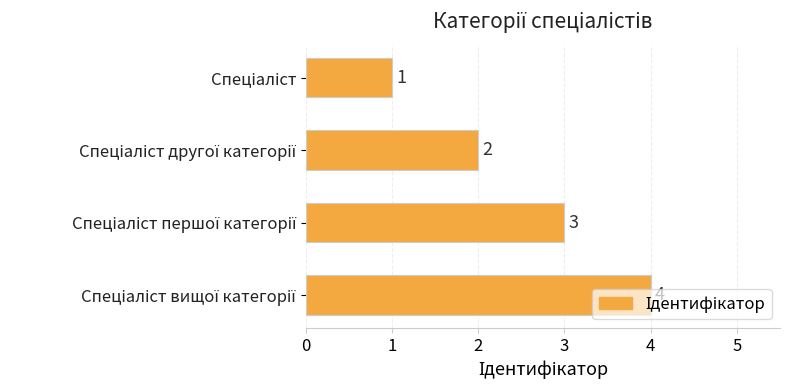

What is the difference between the maximum and minimum values?

3